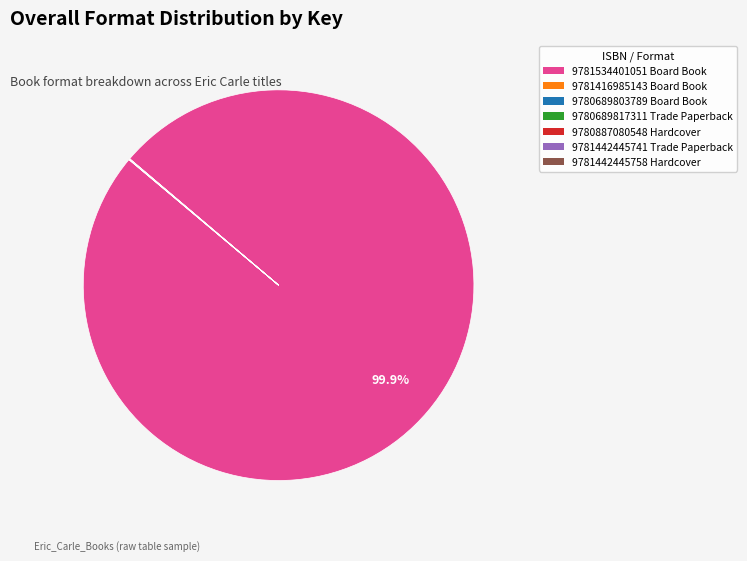

Is there any slice that represents more than half of the pie?

Yes